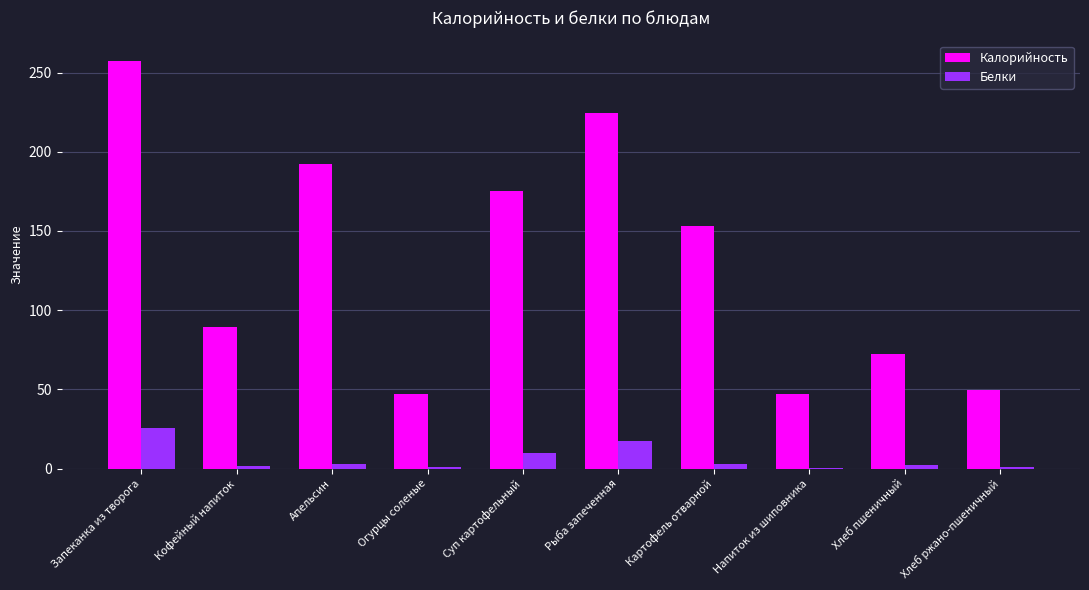

True or false: Калорийность has a value of 89.3 at Кофейный напиток.

True